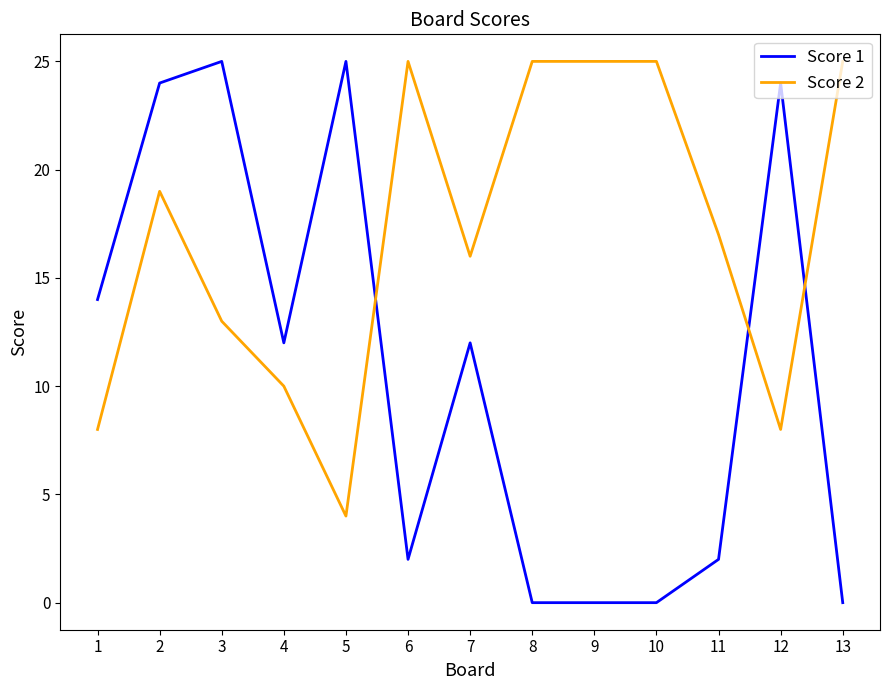

Where do Score 1 and Score 2 first cross each other?

5 and 6